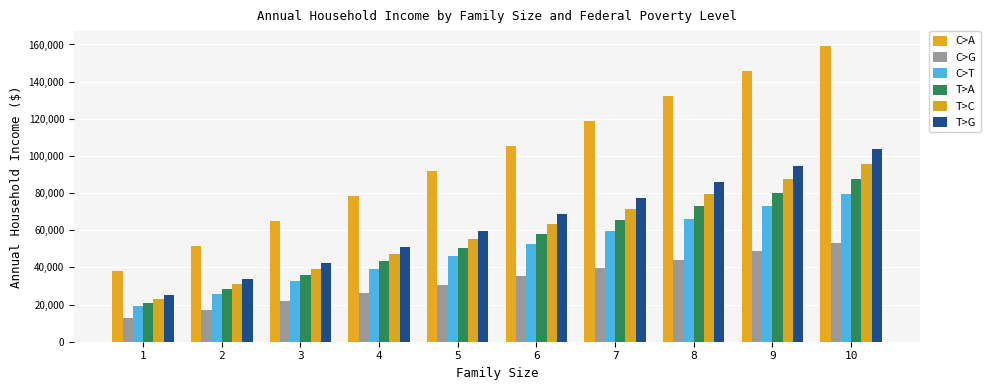

Reading right to left, list all the values displayed in this chart.

C>A: 10=159240	9=145800	8=132360	7=118920	6=105480	5=92040	4=78600	3=65160	2=51720	1=38280
C>G: 10=53081	9=48601	8=44121	7=39641	6=35161	5=30681	4=26201	3=21721	2=17241	1=12761
C>T: 10=79621	9=72901	8=66181	7=59461	6=52741	5=46021	4=39301	3=32581	2=25861	1=19141
T>A: 10=87583	9=80191	8=72799	7=65407	6=58015	5=50623	4=43231	3=35839	2=28447	1=21055
T>C: 10=95545	9=87481	8=79417	7=71353	6=63289	5=55225	4=47161	3=39097	2=31033	1=22969
T>G: 10=103507	9=94771	8=86035	7=77299	6=68563	5=59827	4=51091	3=42355	2=33619	1=24883